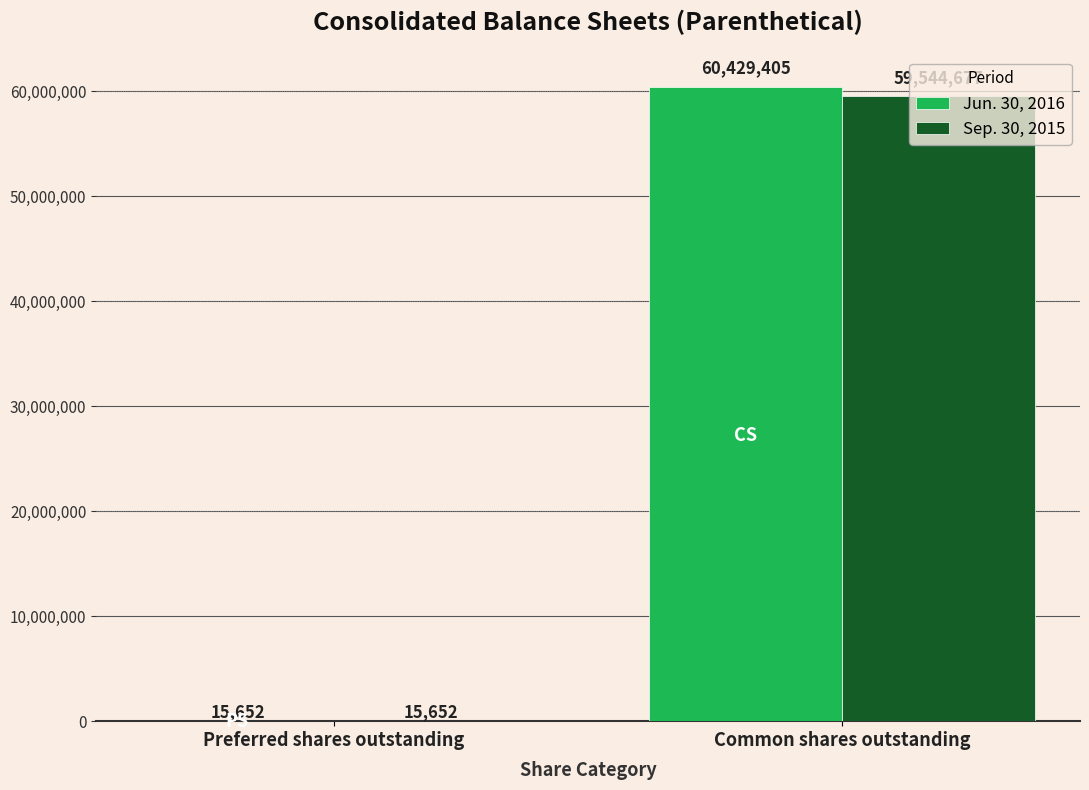

What are all the series names shown in the legend?

Jun. 30, 2016, Sep. 30, 2015